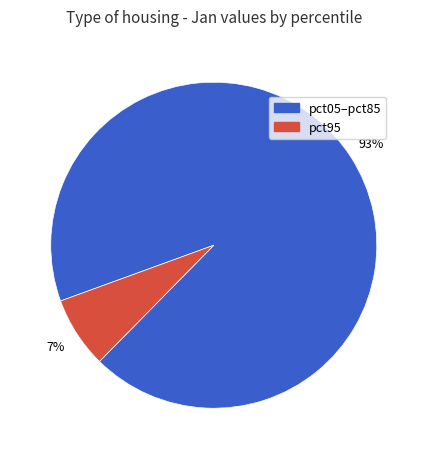

To the nearest percent, what is the difference between the largest and smallest slice percentages?

86%